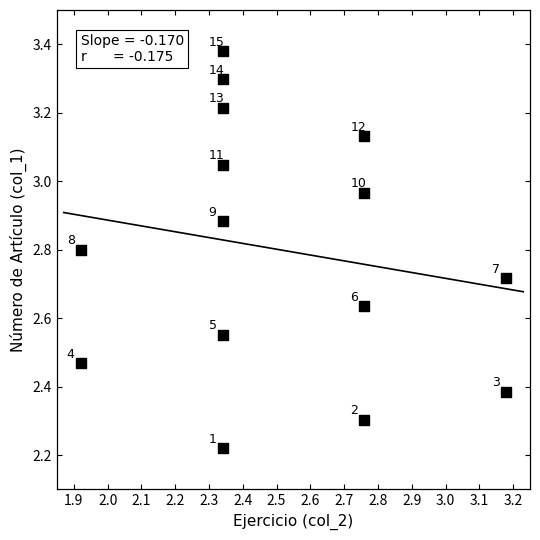

What is the range of X values (max minus min)?

1.3